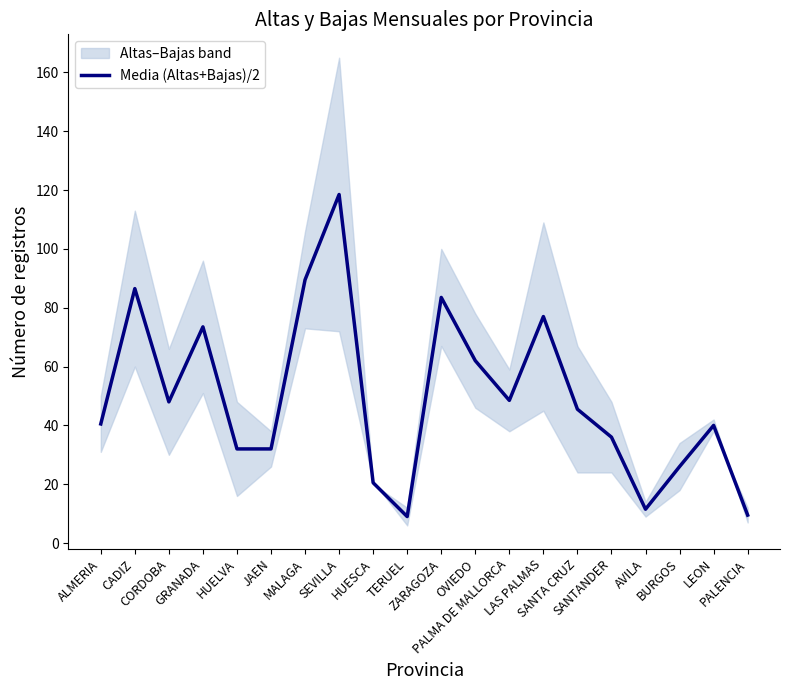

What is the value of the 4th point from the left?

73.5